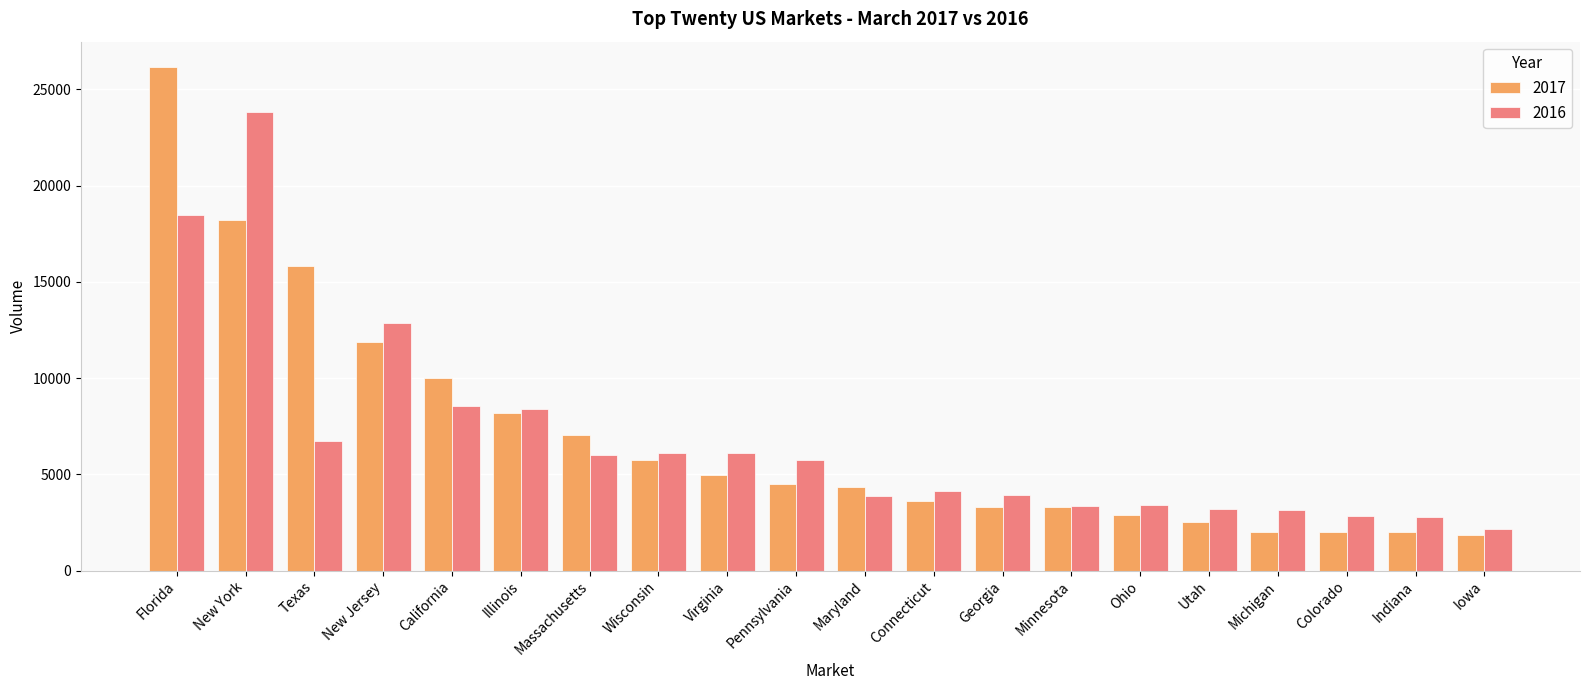

What are all the series names shown in the legend?

2017, 2016